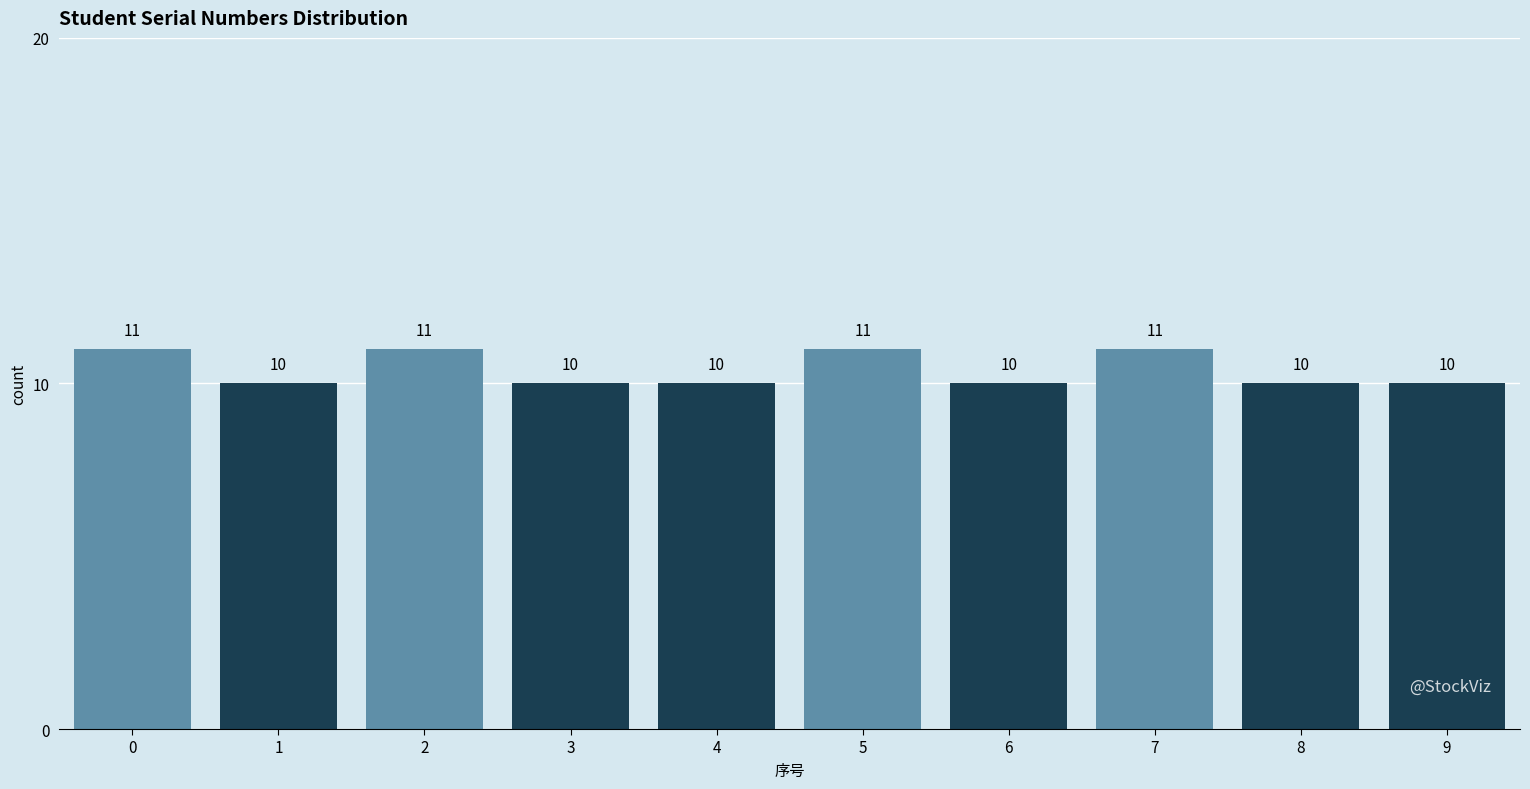

Reading left to right, what are all the values shown in this chart?

0=11	1=10	2=11	3=10	4=10	5=11	6=10	7=11	8=10	9=10